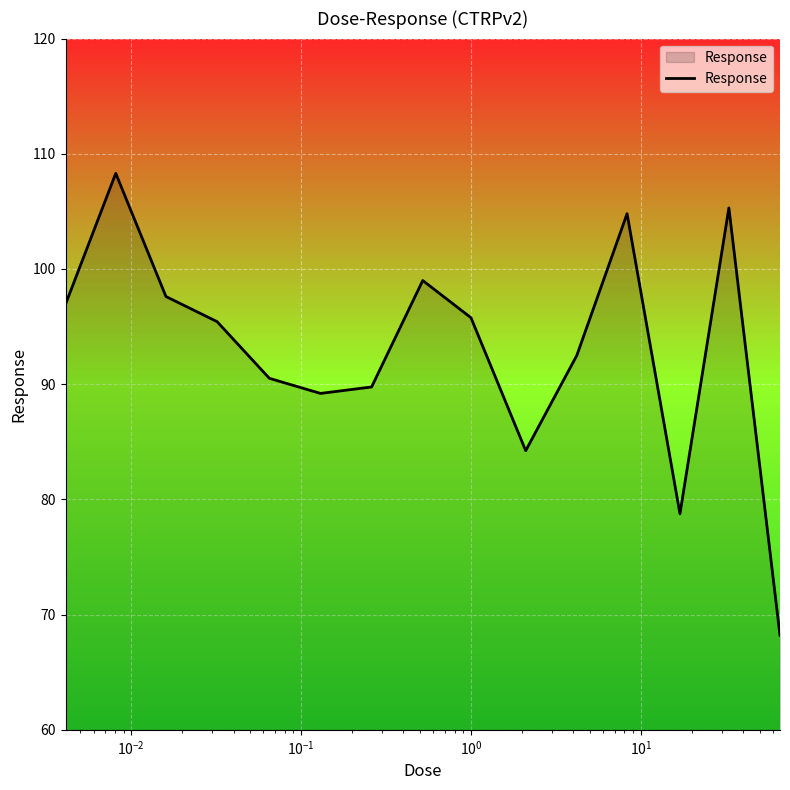

What is the smallest value displayed?

68.2